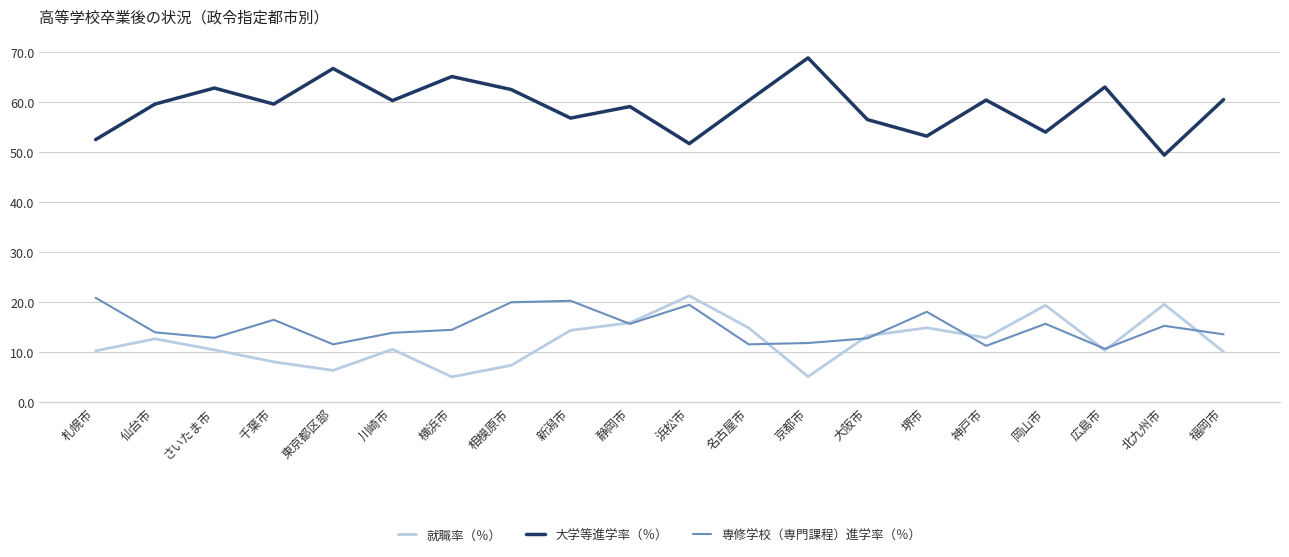

Which series changed the most between さいたま市 and 大阪市?

大学等進学率（％）